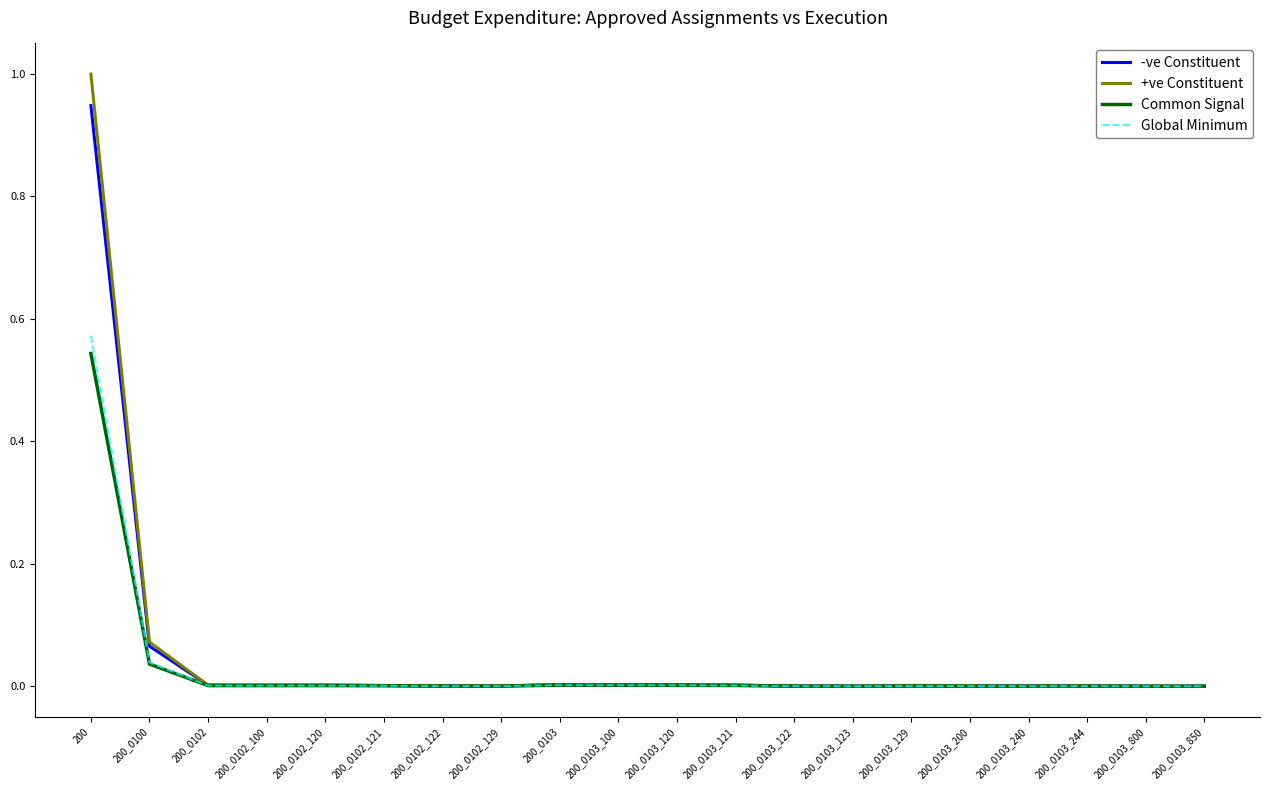

Which series has the largest range (max minus min)?

+ve Constituent